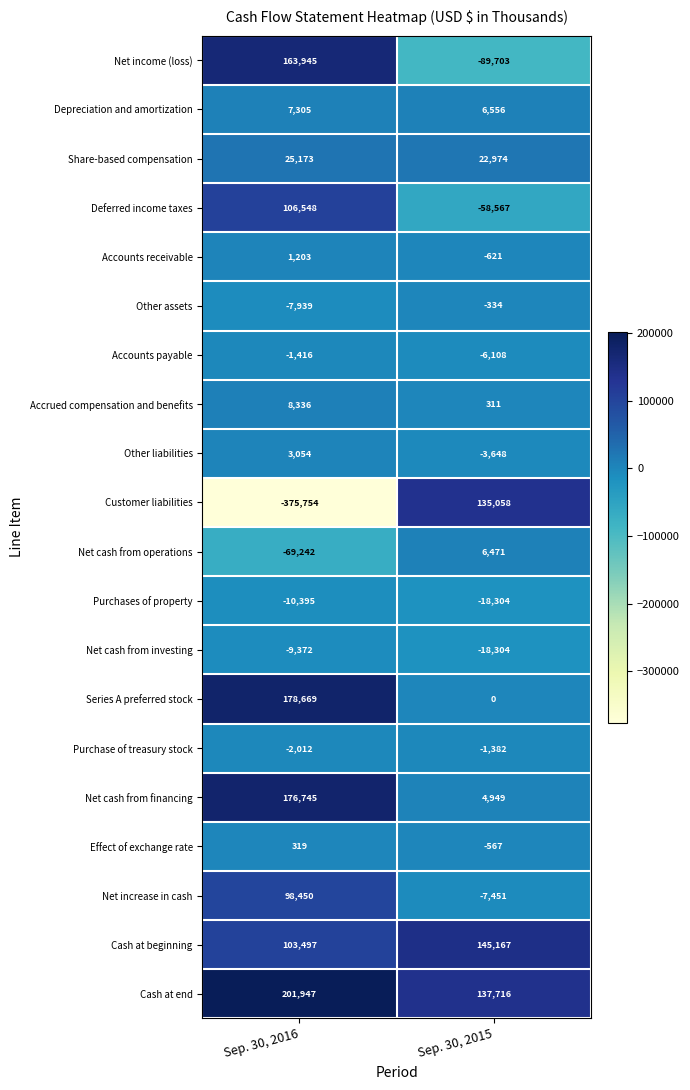

What is the minimum value shown in the chart?

-375754